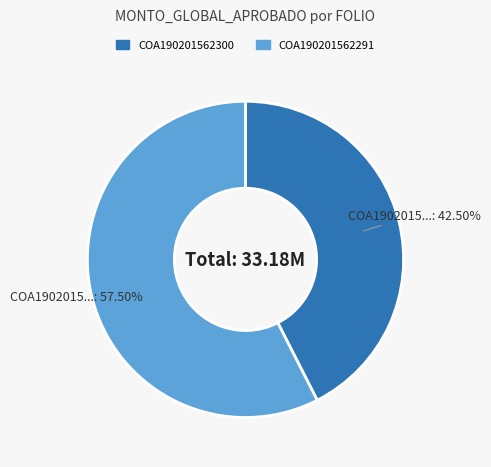

Is it true that COA190201562300 is 52% of the pie?

False